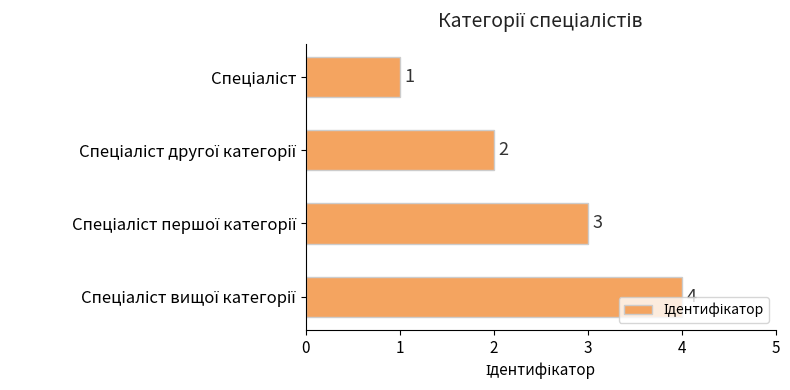

How many bars are there in total?

4